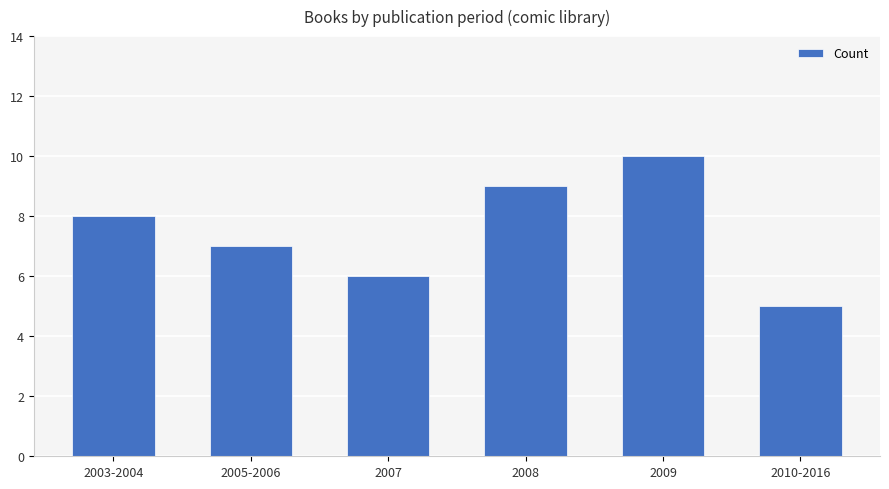

What is the difference between the second highest and minimum values?

4